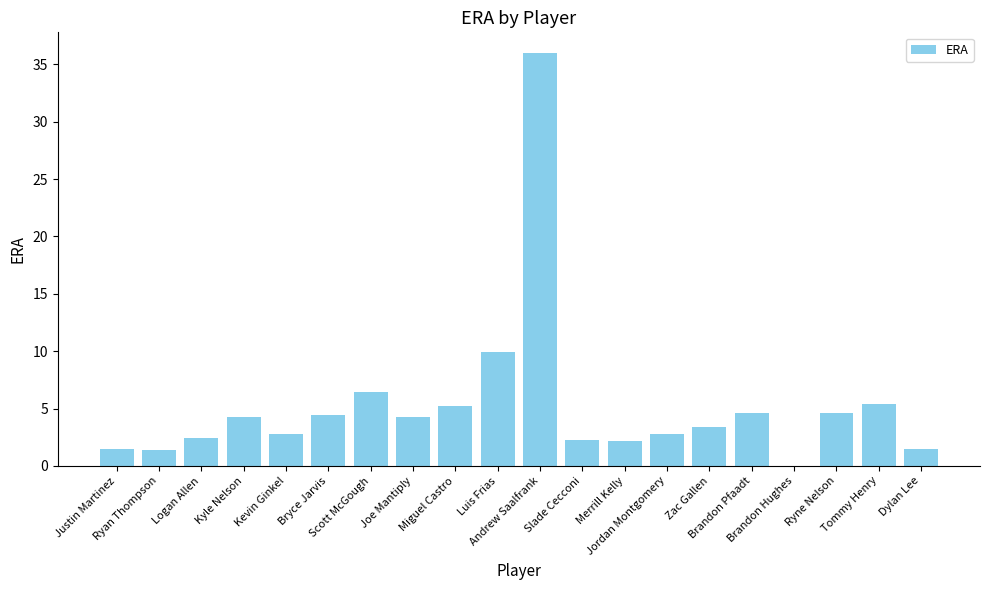

What value does the data have at Andrew Saalfrank?

36.0